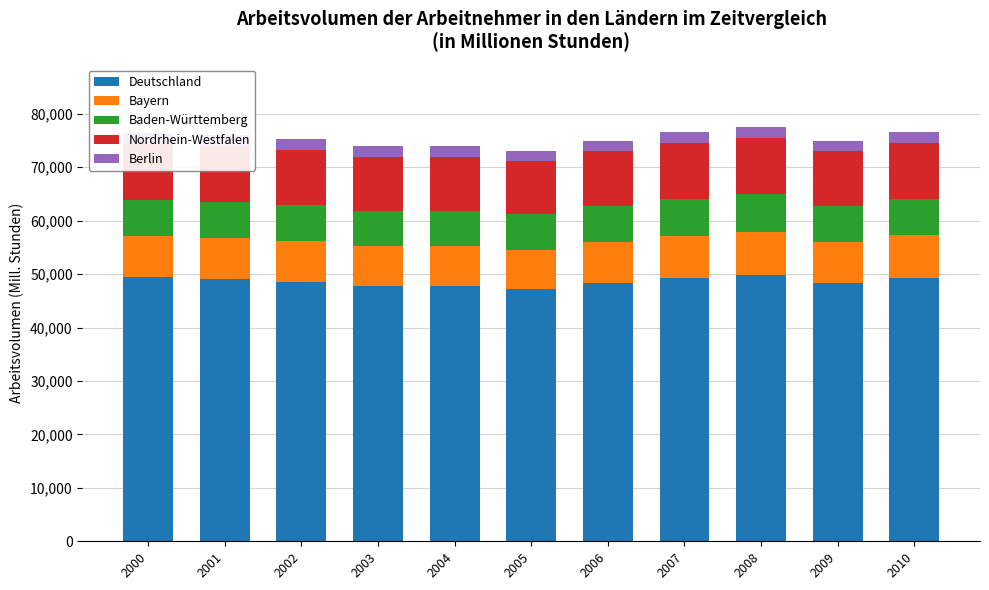

Reading left to right, what are all the values shown in this chart?

Deutschland: 49516.7	49151.7	48572.0	47710.7	47687.2	47119.0	48316.1	49307.9	49858.1	48264.9	49314.2
Bayern: 7637.8	7685.6	7636.2	7499.4	7508.0	7457.6	7671.4	7868.6	8023.5	7773.0	7979.1
Baden-Württemberg: 6681.4	6719.9	6701.5	6618.4	6617.7	6577.8	6728.1	6887.9	7053.8	6658.0	6814.6
Nordrhein-Westfalen: 10484.5	10425.0	10317.2	10157.6	10144.0	10041.7	10264.6	10448.4	10600.3	10242.3	10435.1
Berlin: 2113.7	2100.0	2028.2	1965.3	1945.5	1912.3	1973.7	2016.1	2014.6	1996.1	2040.0